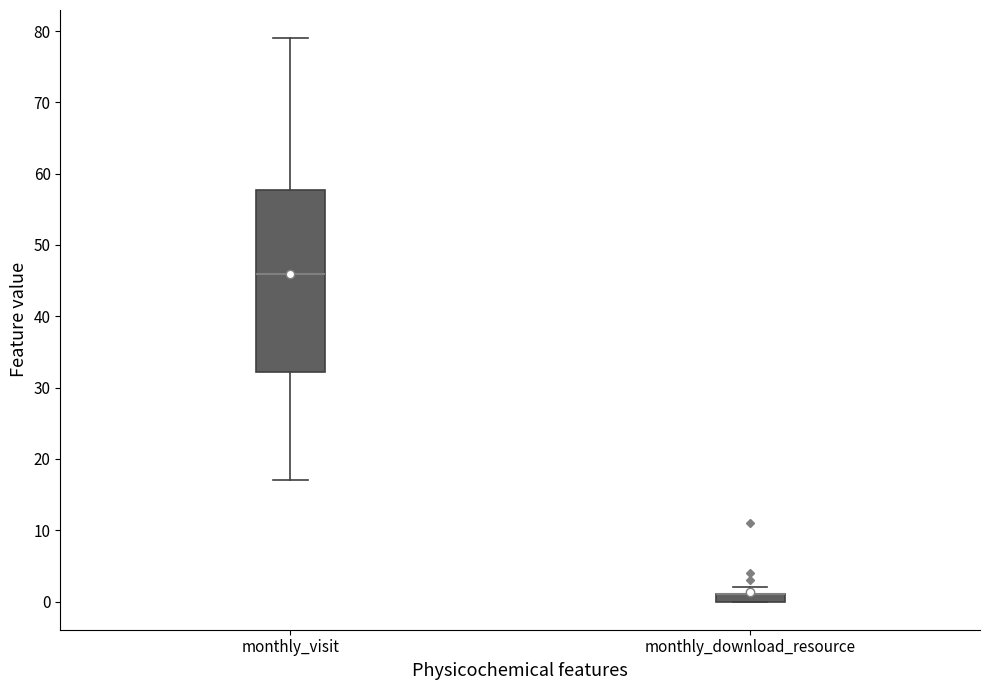

Which box is the tallest, from its lower edge to its upper edge?

monthly_visit